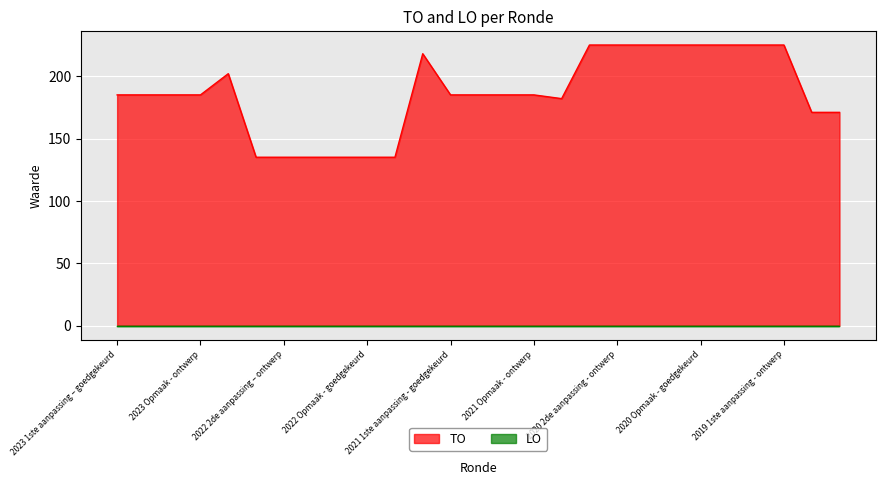

Where does the data first go above 185?

2022 uitvoering